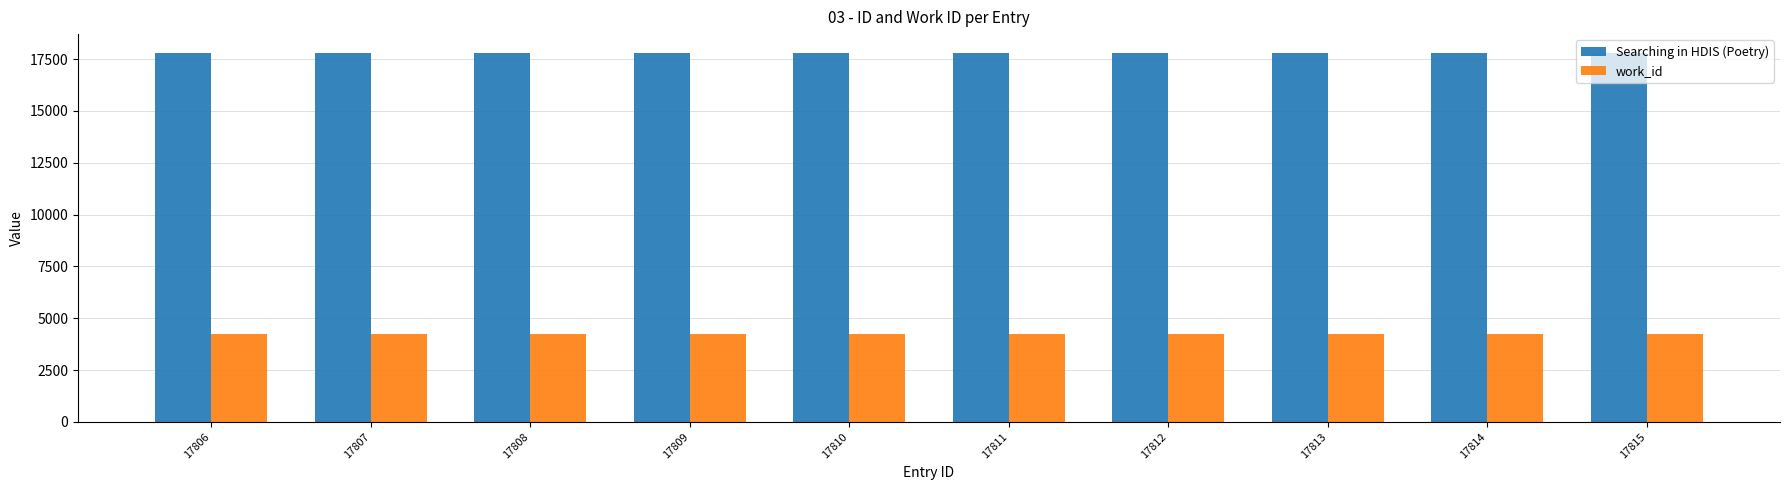

List the series in order of their peak value, lowest first.

work_id, Searching in HDIS (Poetry)